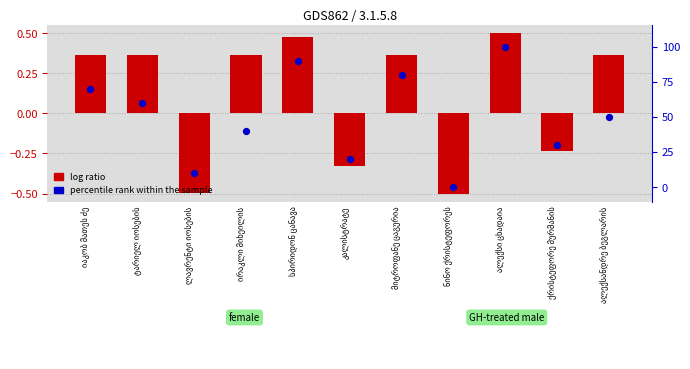

Which series reaches the minimum Y coordinate?

log ratio